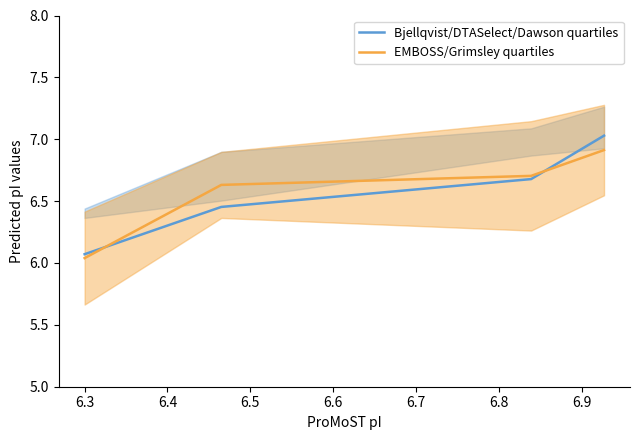

What is the highest value of the Bjellqvist/DTASelect/Dawson quartiles series?

7.0